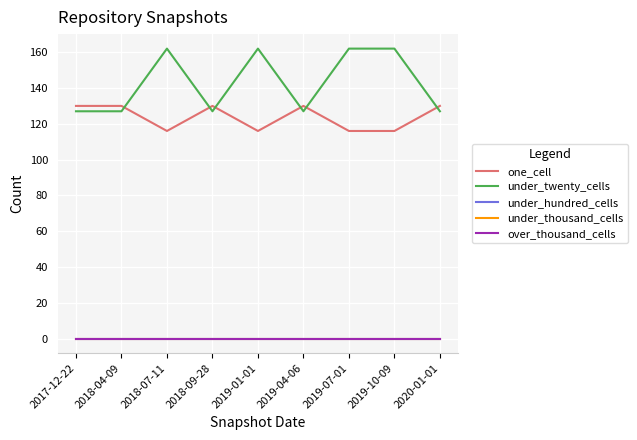

What is the label of the 6th point from the left?

2019-04-06